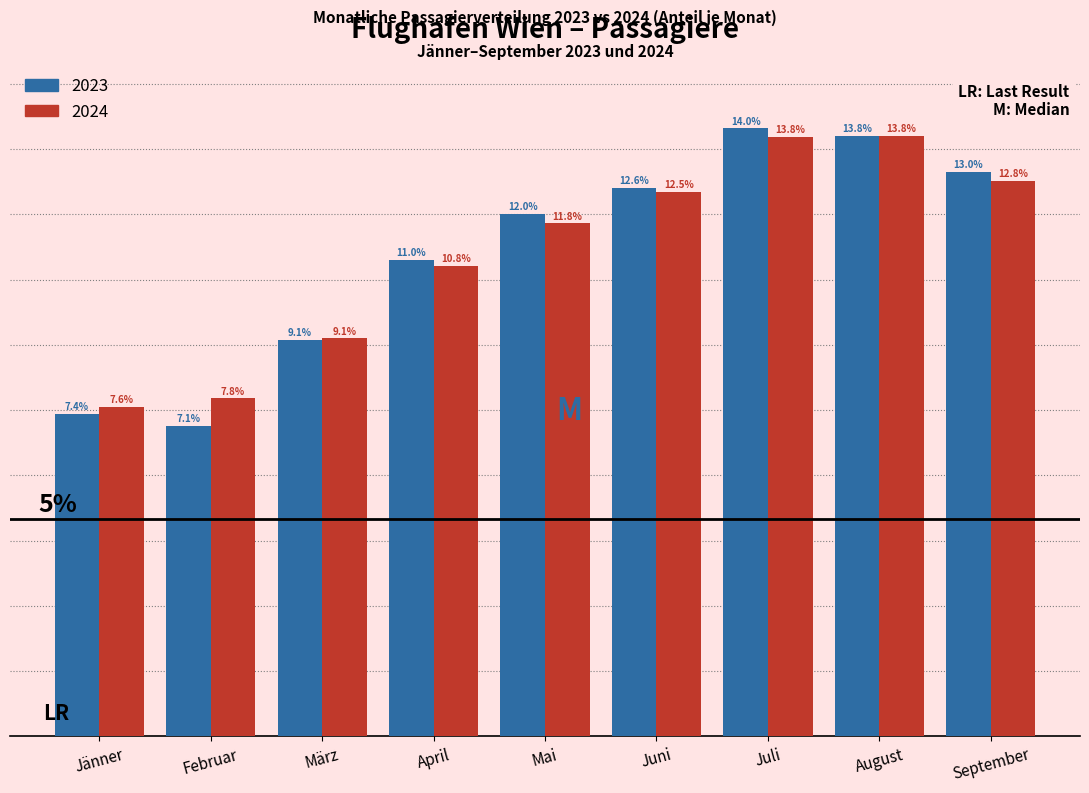

Which category has the highest value in the 2023 series?

Juli